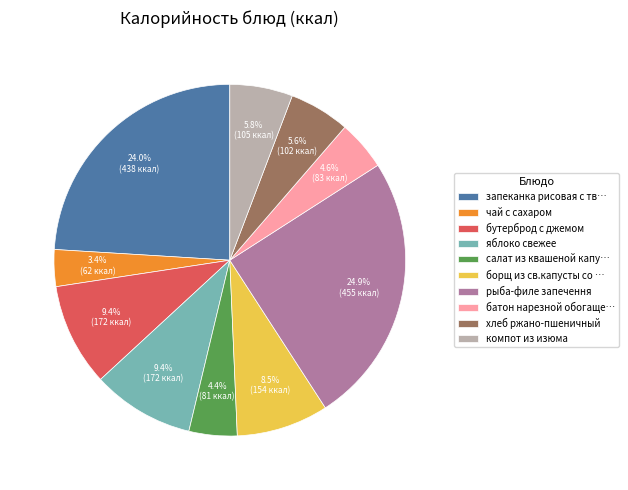

What is the smallest slice in the pie chart?

чай с сахаром